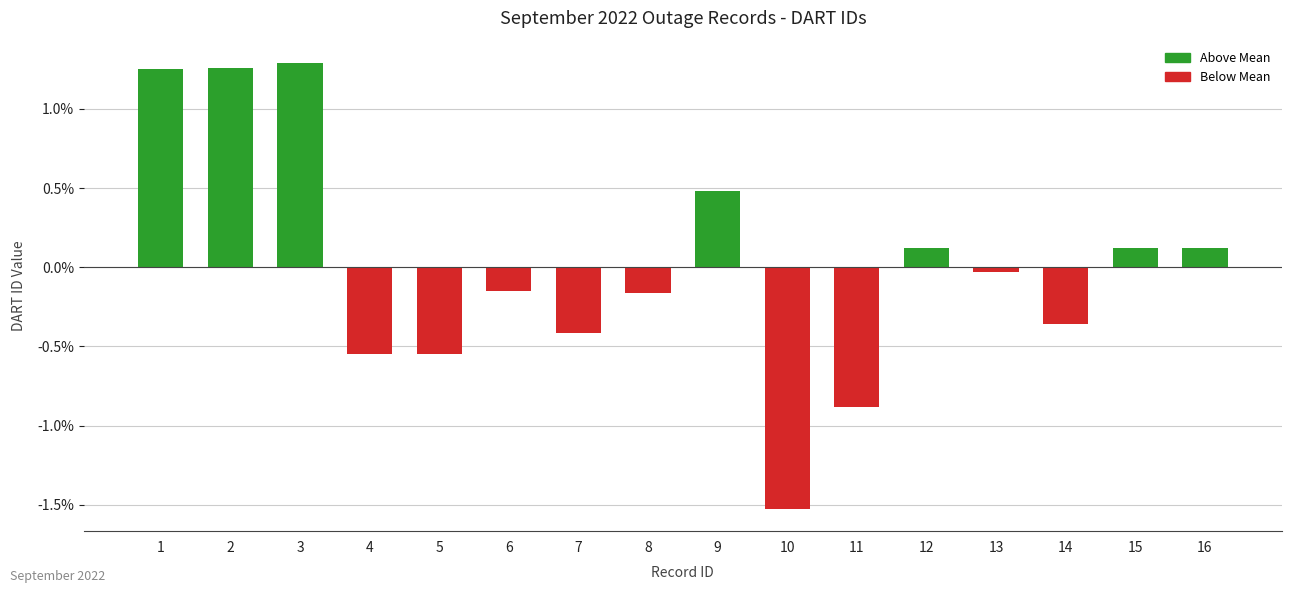

What is the difference between the maximum and minimum values?

2.8